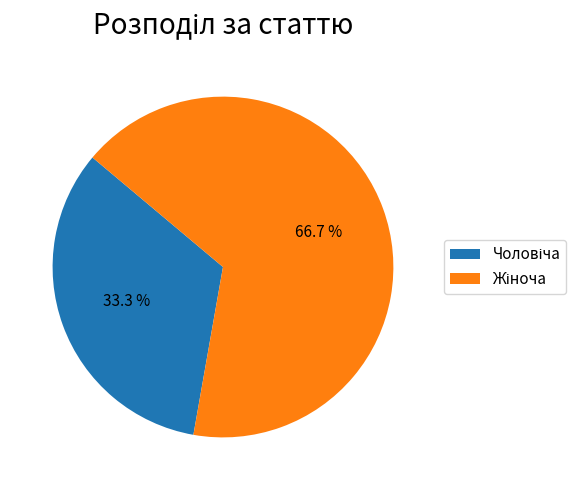

Does any single category account for the majority?

Yes